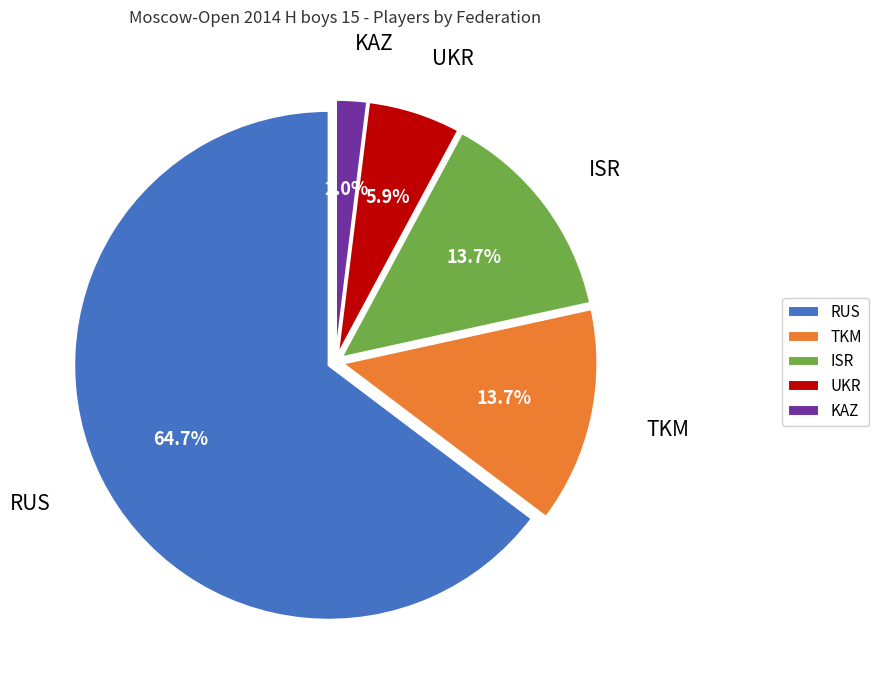

Does RUS represent more than half of the total?

Yes